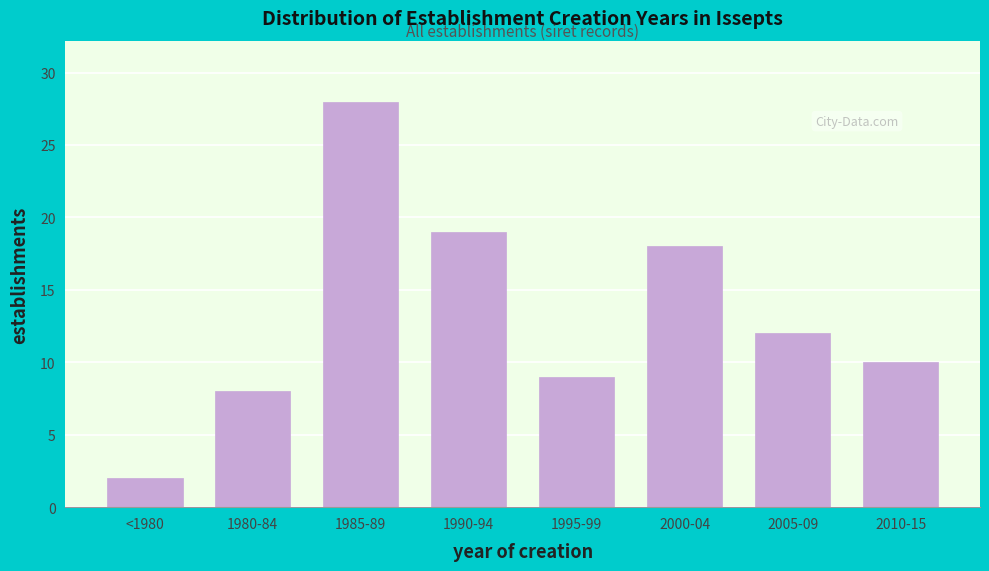

Reading right to left, transcribe all the data shown in this chart.

2010-15=10	2005-09=12	2000-04=18	1995-99=9	1990-94=19	1985-89=28	1980-84=8	<1980=2